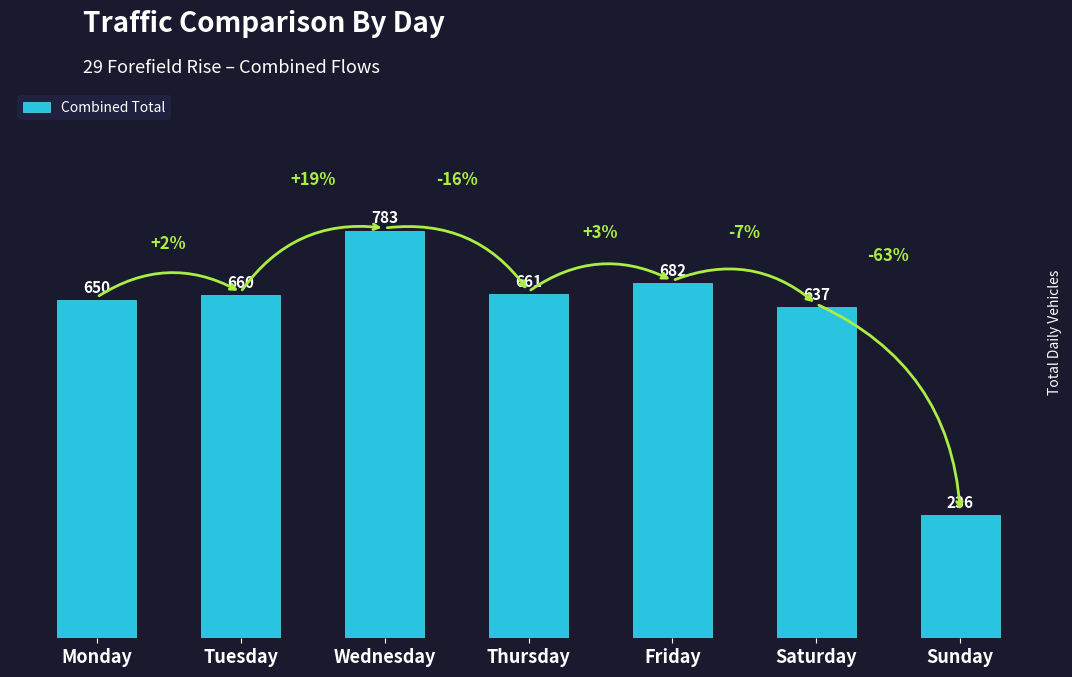

Reading left to right, what are all the values shown in this chart?

Monday=650	Tuesday=660	Wednesday=783	Thursday=661	Friday=682	Saturday=637	Sunday=236